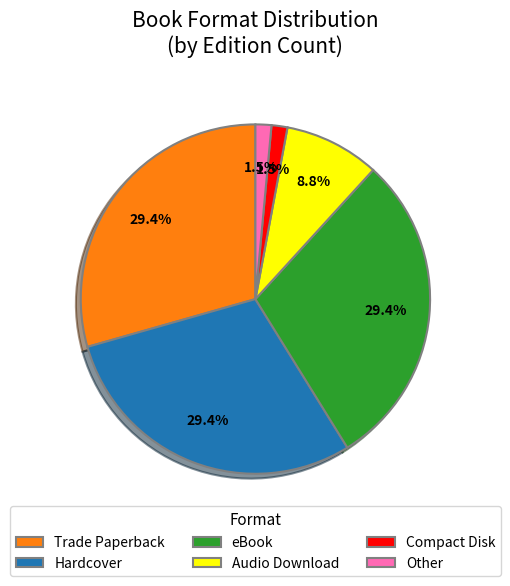

To the nearest percent, what is the difference between the largest and smallest slice percentages?

28%